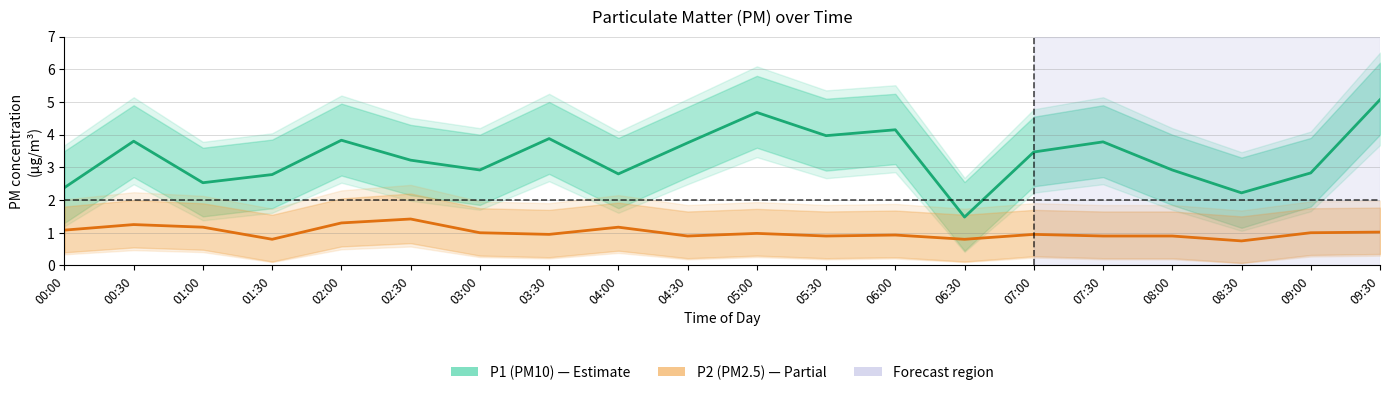

The value of P2 (PM2.5) at 06:30 is 0.8. True or false?

True